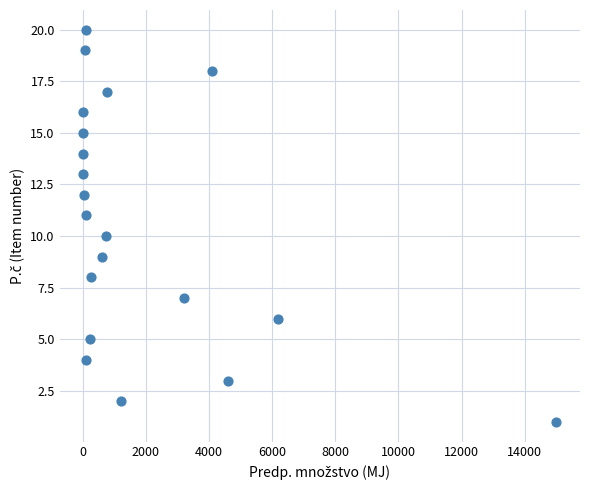

What is the range of X values (max minus min)?

14980